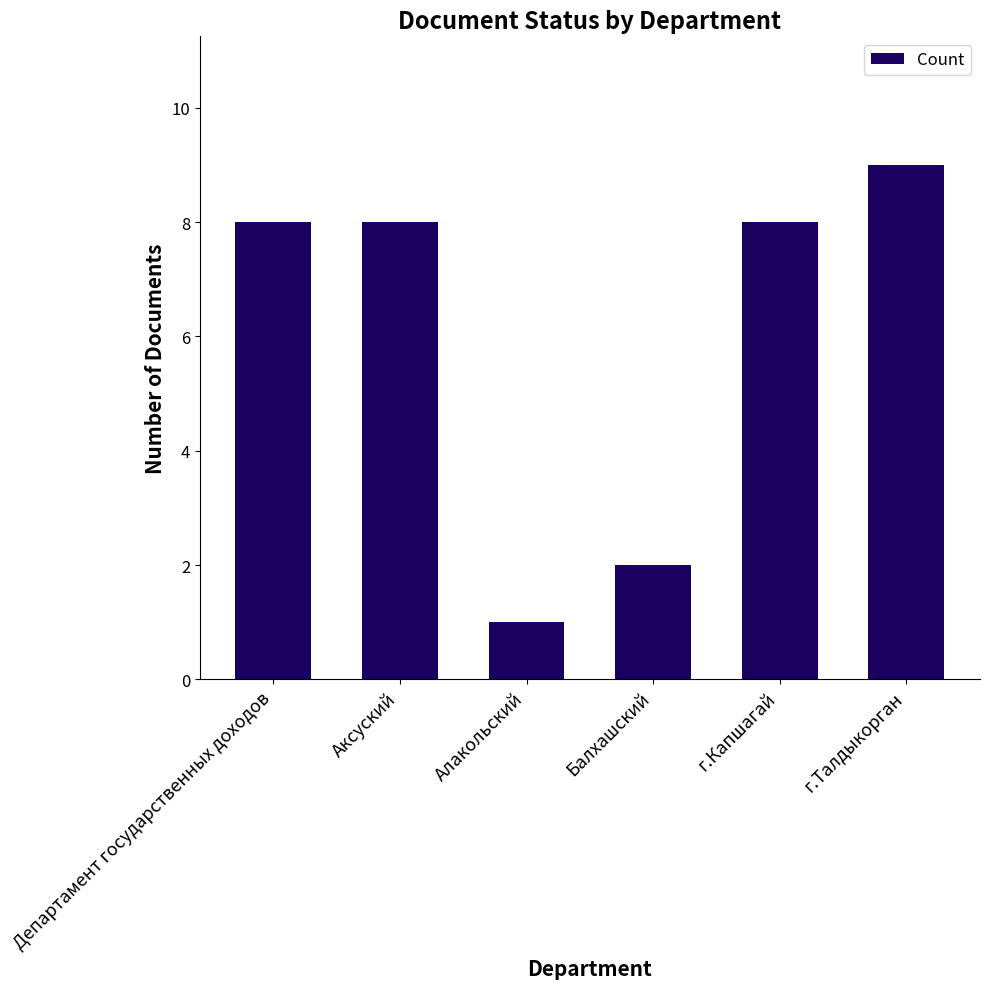

Reading right to left, list all the values displayed in this chart.

9	8	2	1	8	8